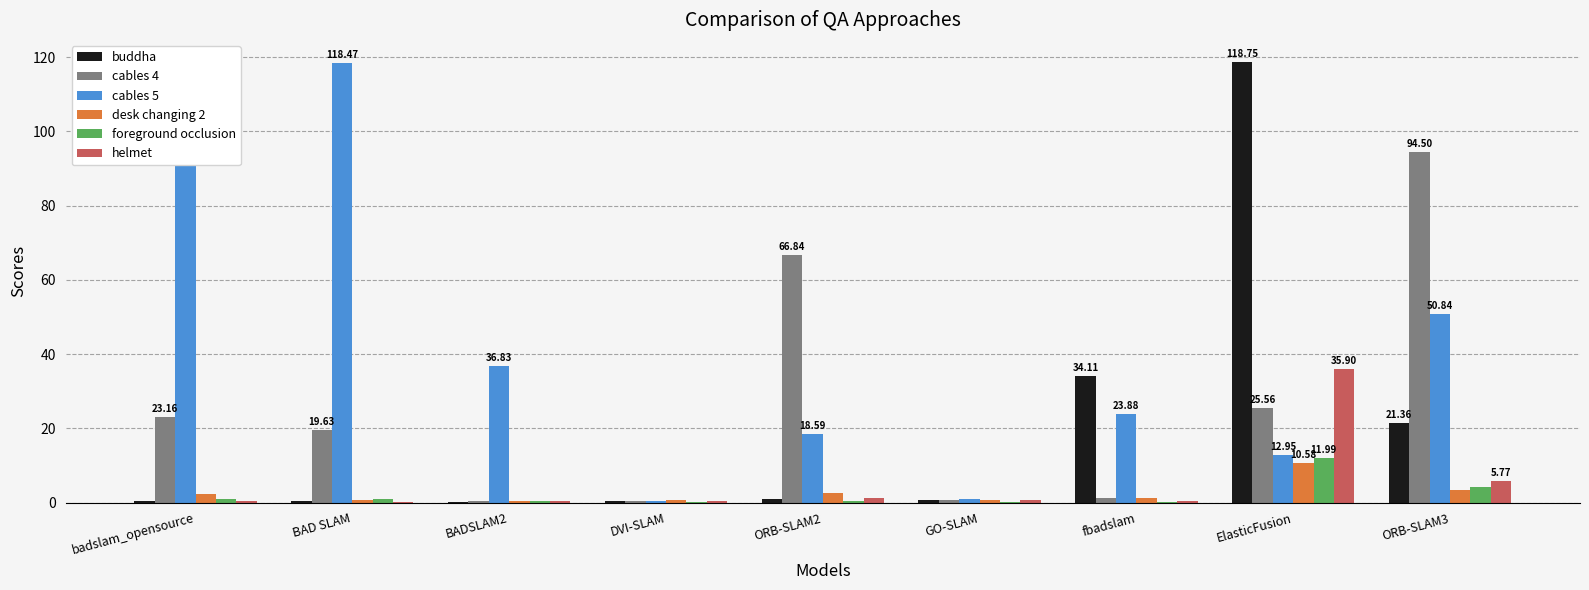

At which category is the sum across all series the highest?

ElasticFusion